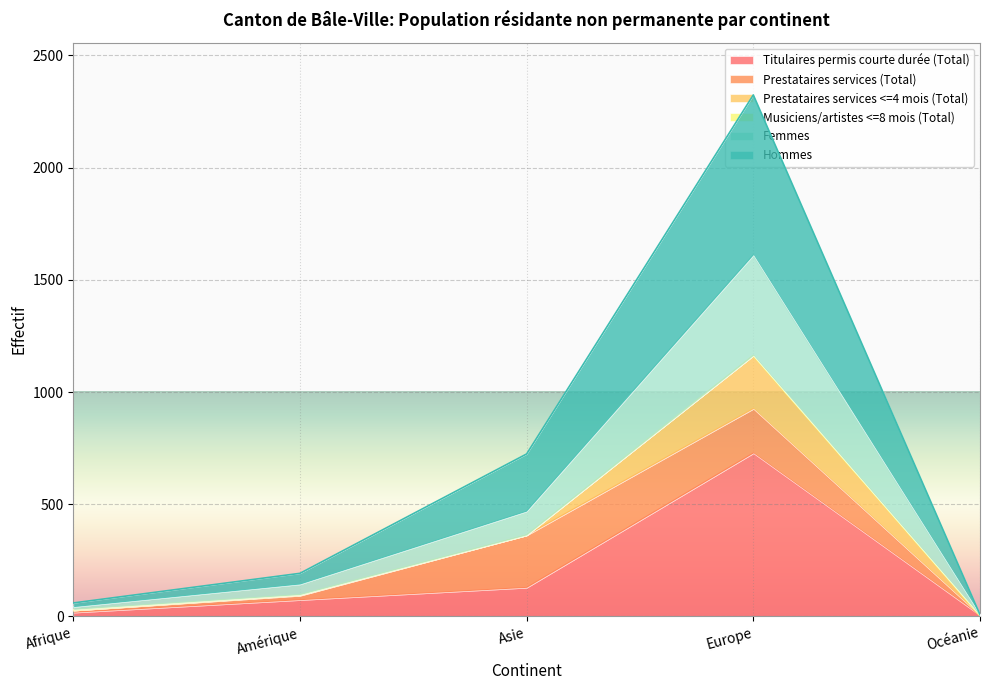

At which category does Hommes reach its first local peak?

Europe